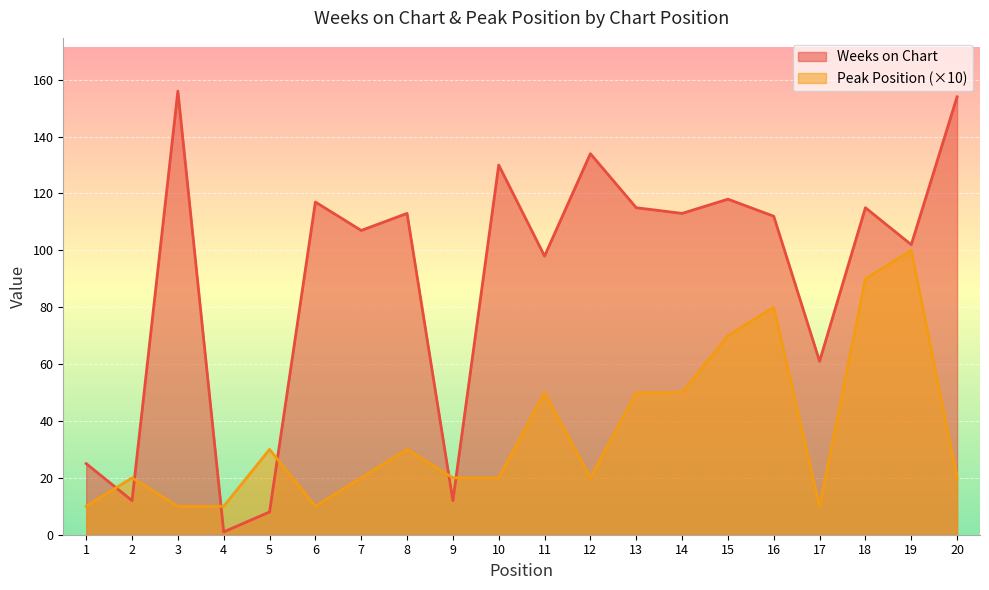

What is the sum of all Peak Position values?

720